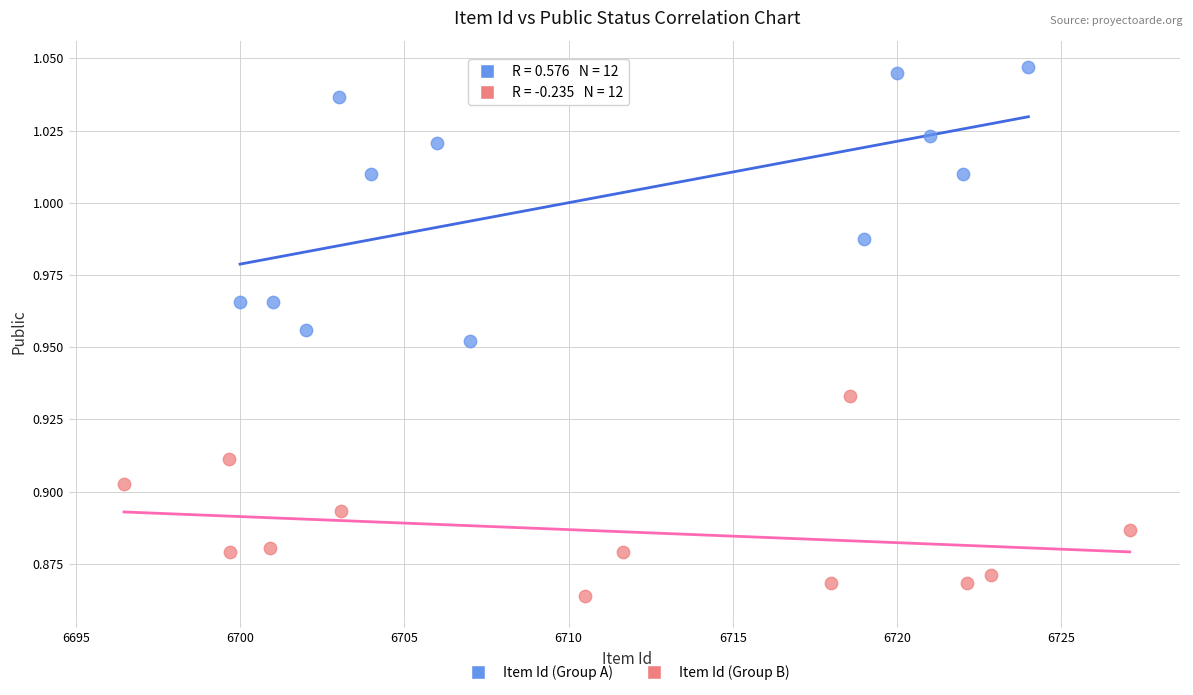

Which series has the largest Y range (max minus min)?

Item Id (Group A)